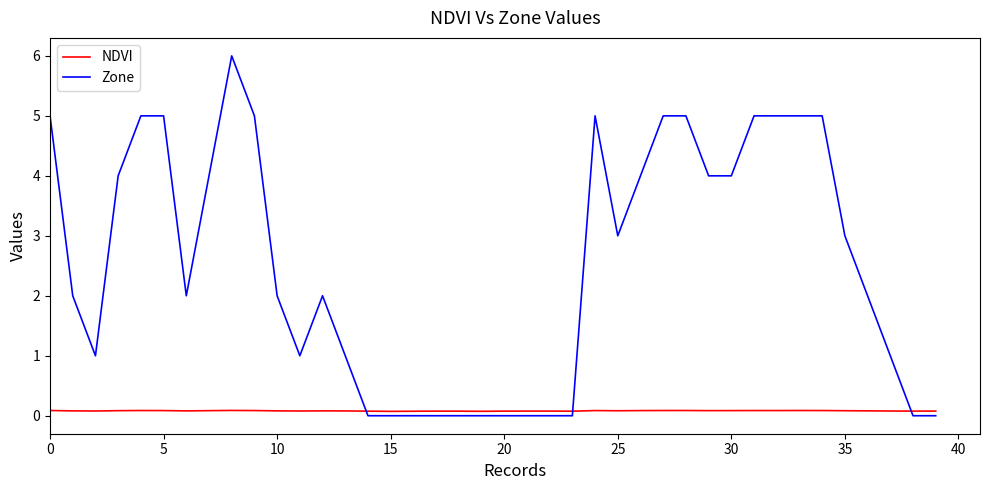

Which series has the largest total across all categories?

Zone